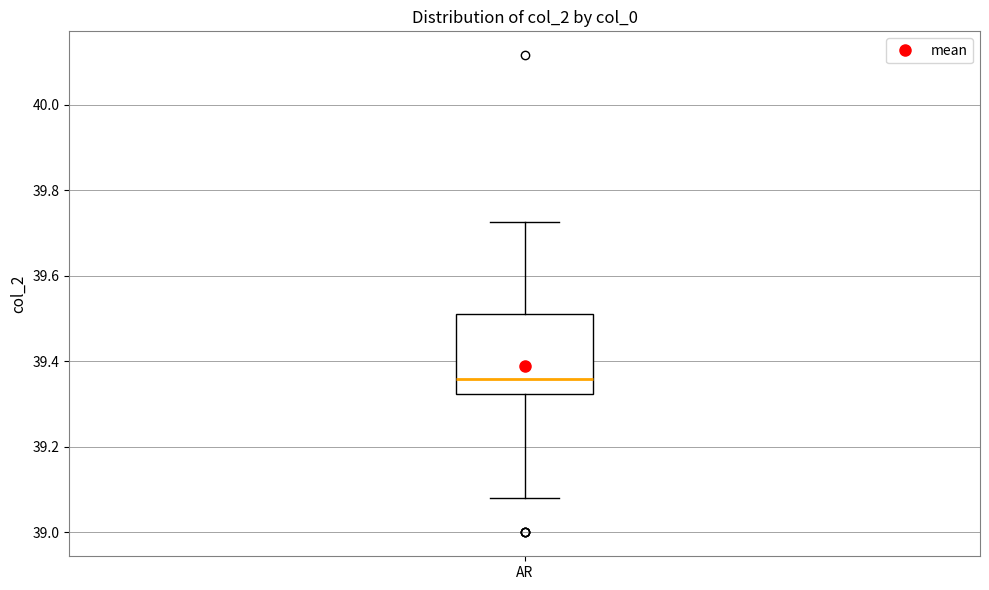

Read this box plot against the y-axis: the position of the median line, the range covered by the box, and the ends of both whiskers. The values are not printed on the chart, so give them approximately, as read against the axis.

median 39.36, box 39.32 to 39.52, whiskers 39.08 to 39.72